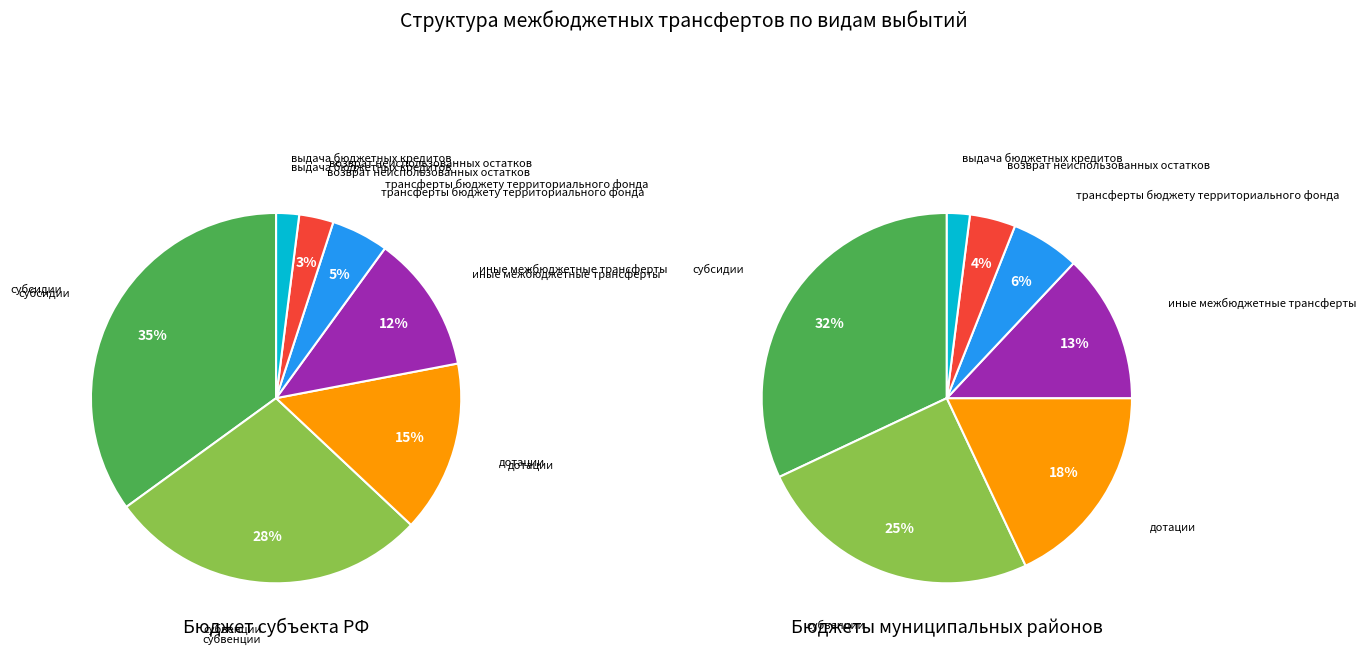

What percentage is the субсидии slice, to the nearest percent?

35%